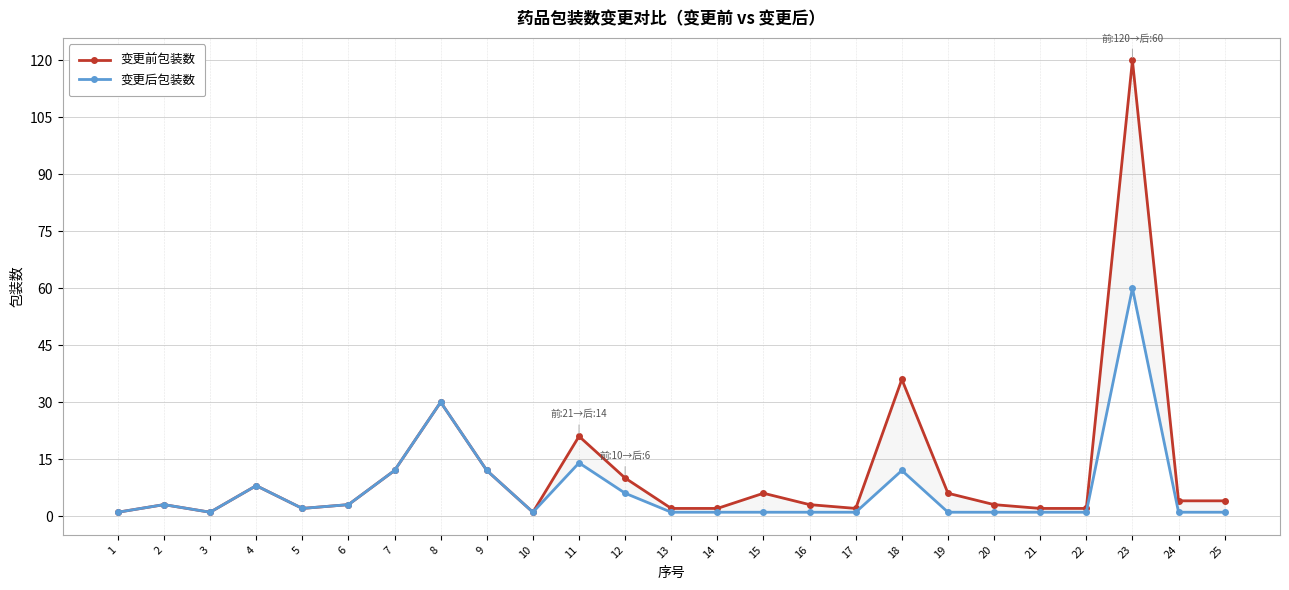

What is the minimum value shown in the chart?

1